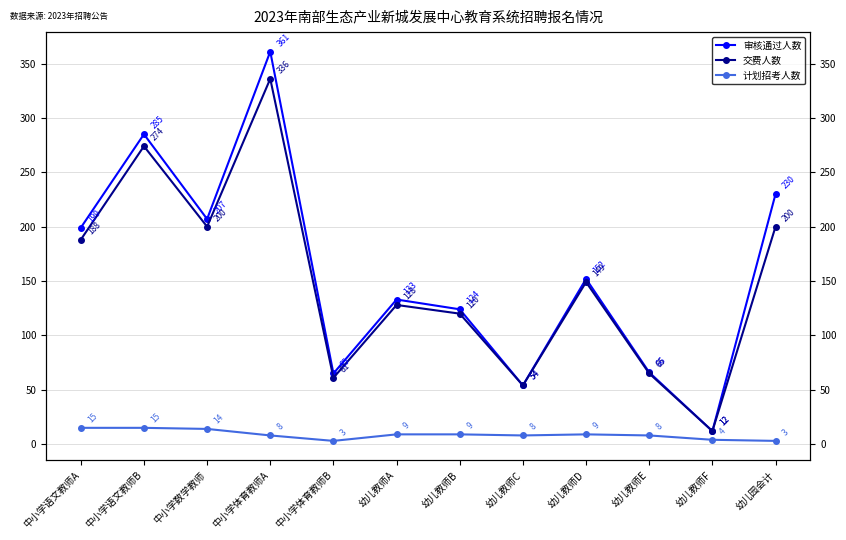

What is the sum of the 审核通过人数 values at 幼儿教师F and 中小学数学教师?

219